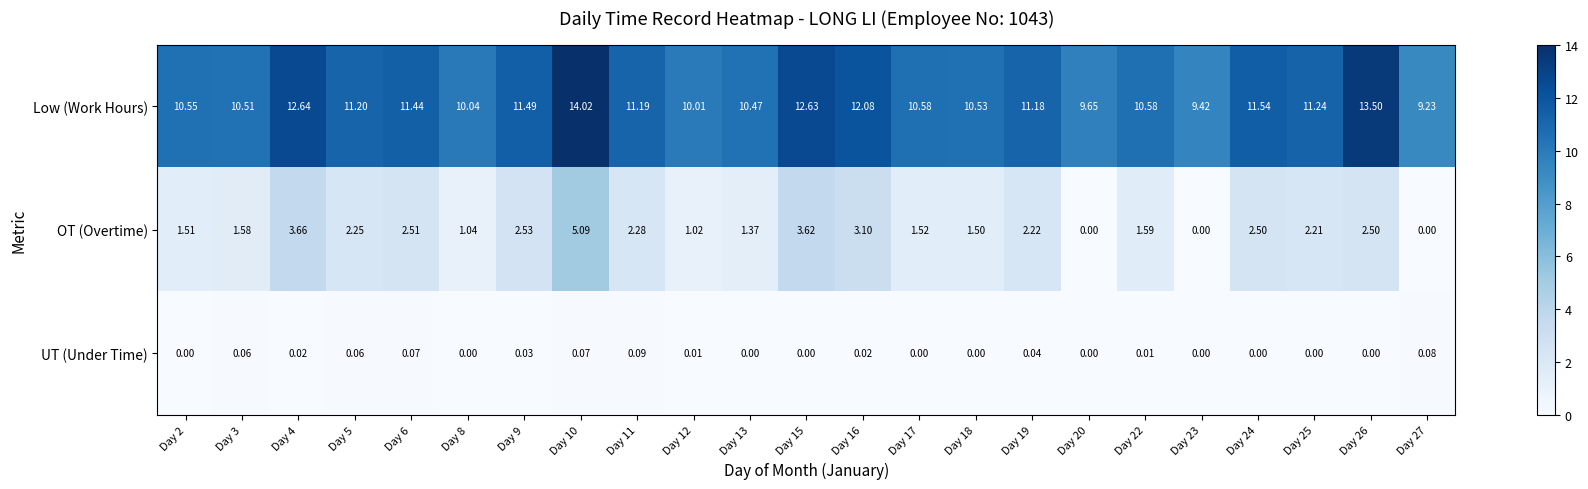

What is the difference between the highest and lowest values at Day 19?

11.1